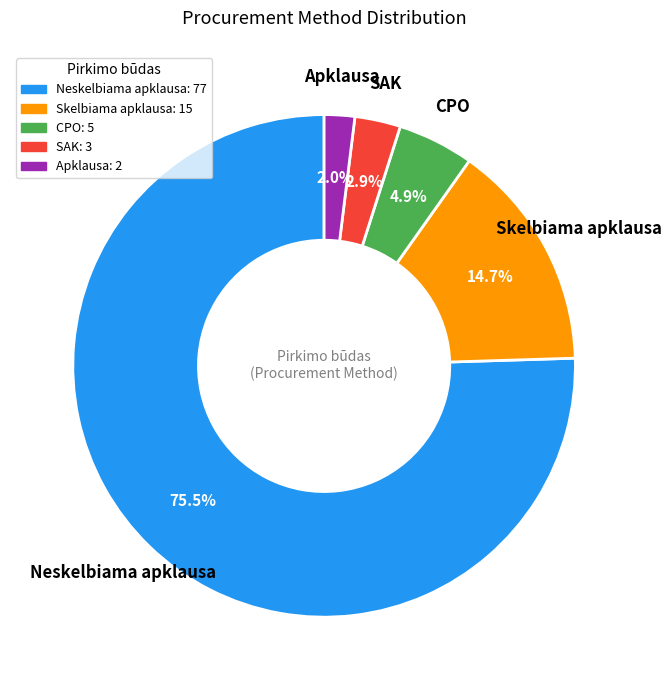

Which slice is the largest?

Neskelbiama apklausa